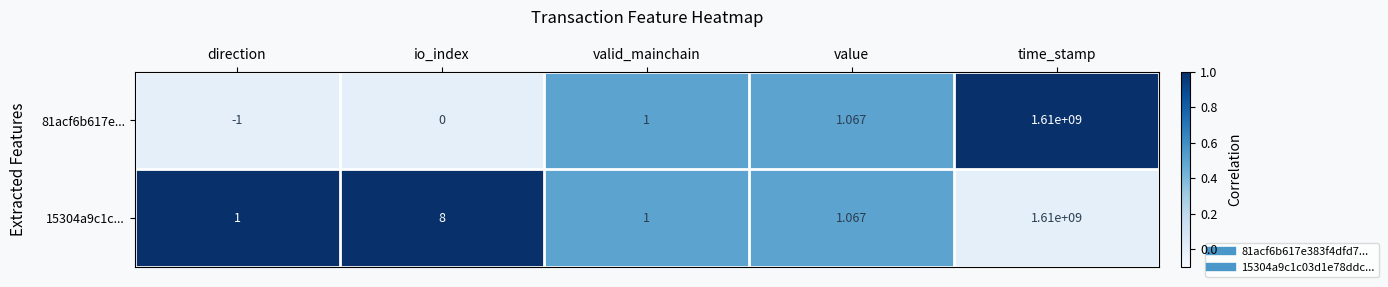

At which category is the sum across all series the highest?

time_stamp